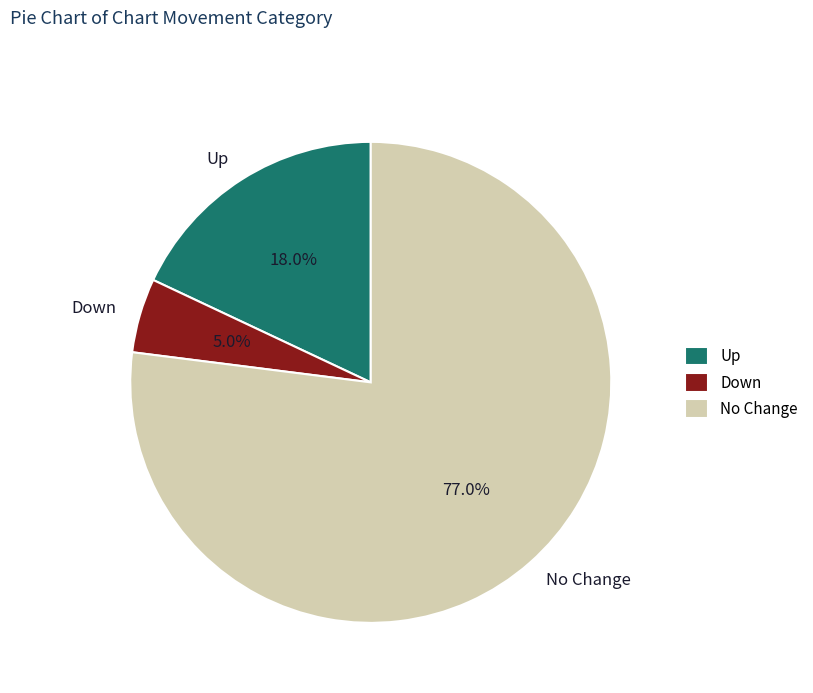

Rank the categories by value from lowest to highest.

Down, Up, No Change